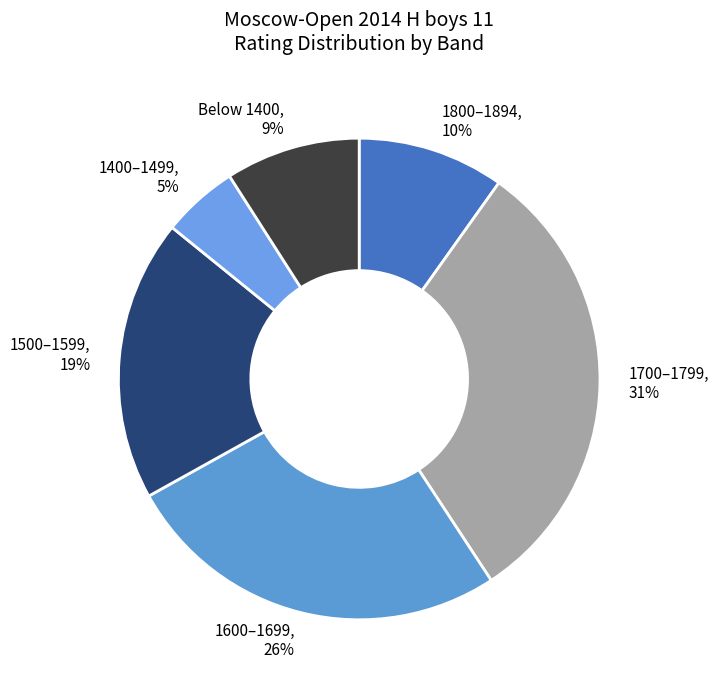

The 1400–1499, 5% slice represents 5% of the pie. True or false?

True